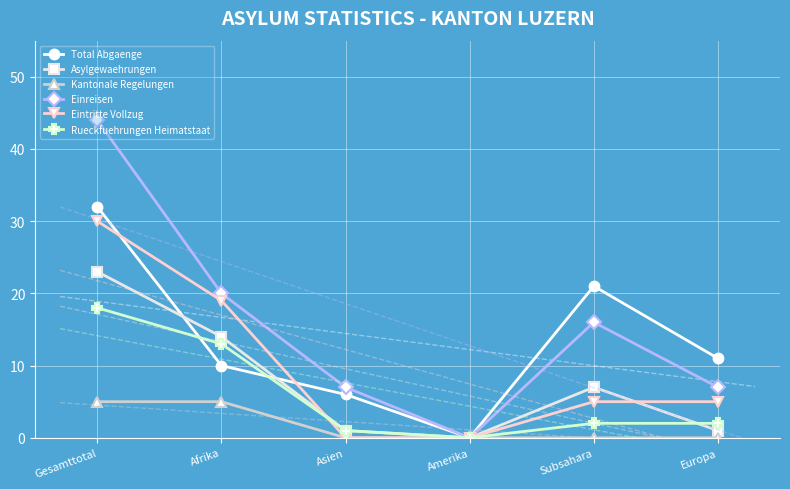

What is the label of the 2nd point from the left?

Afrika